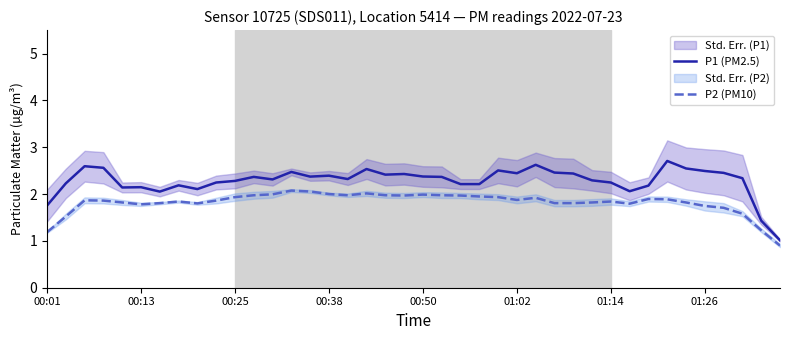

What is the difference between the maximum and minimum values in the P1 (PM2.5) series?

1.7